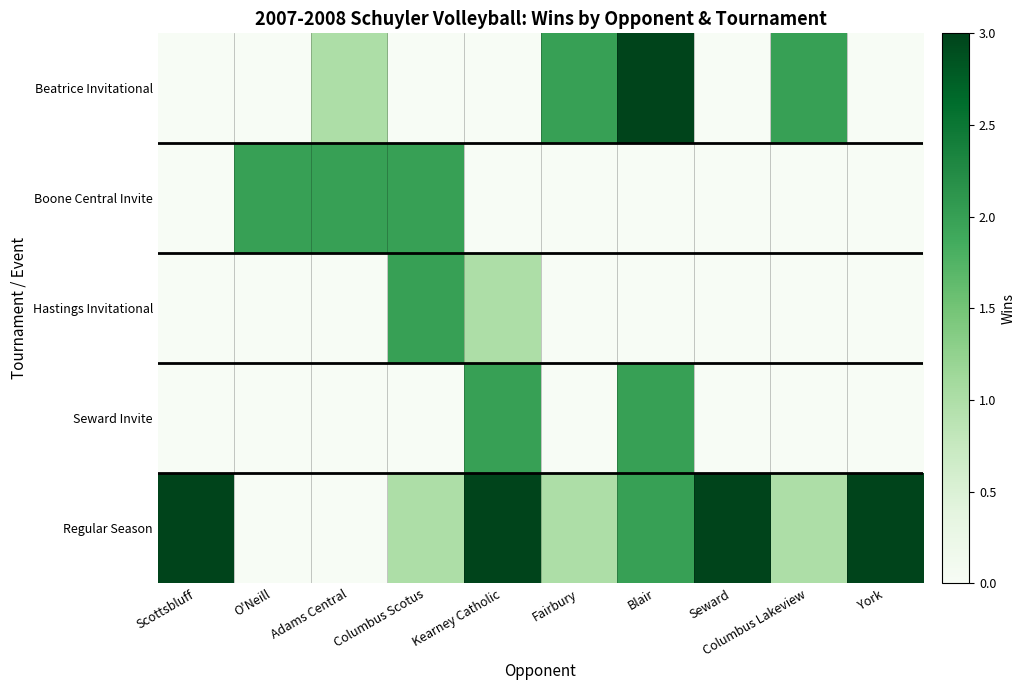

How many series are shown in this chart?

5